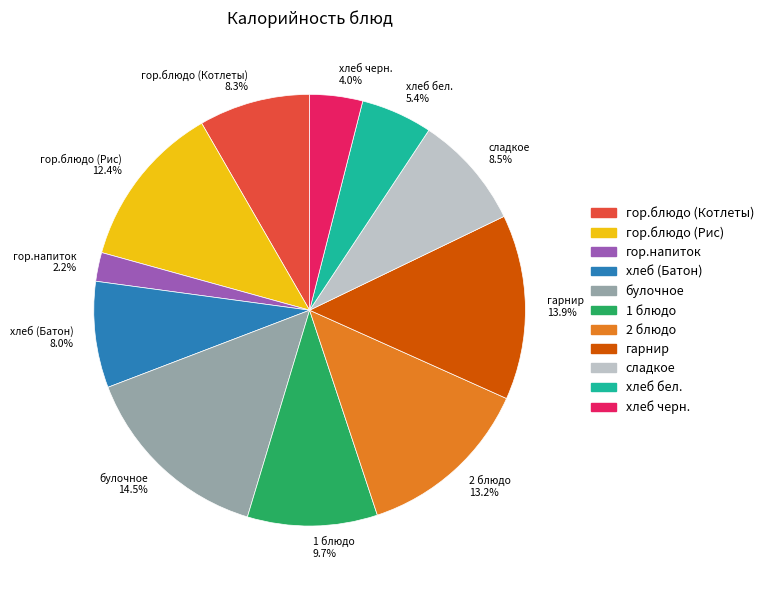

What is the ratio of the value at сладкое to the value at хлеб (Батон)?

1.1